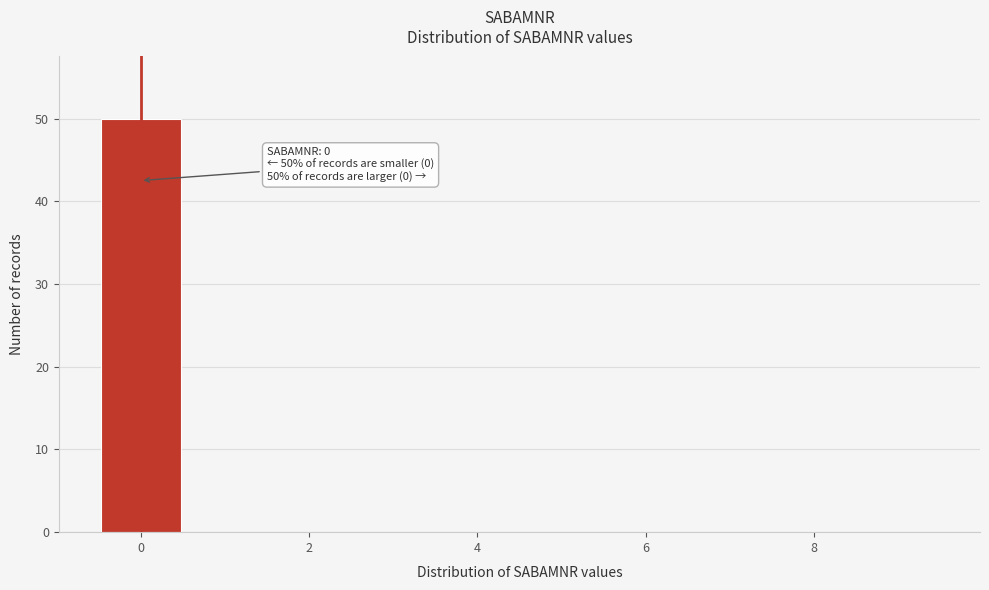

Over which range of the x-axis is the bar tallest?

-0.5 to 0.5